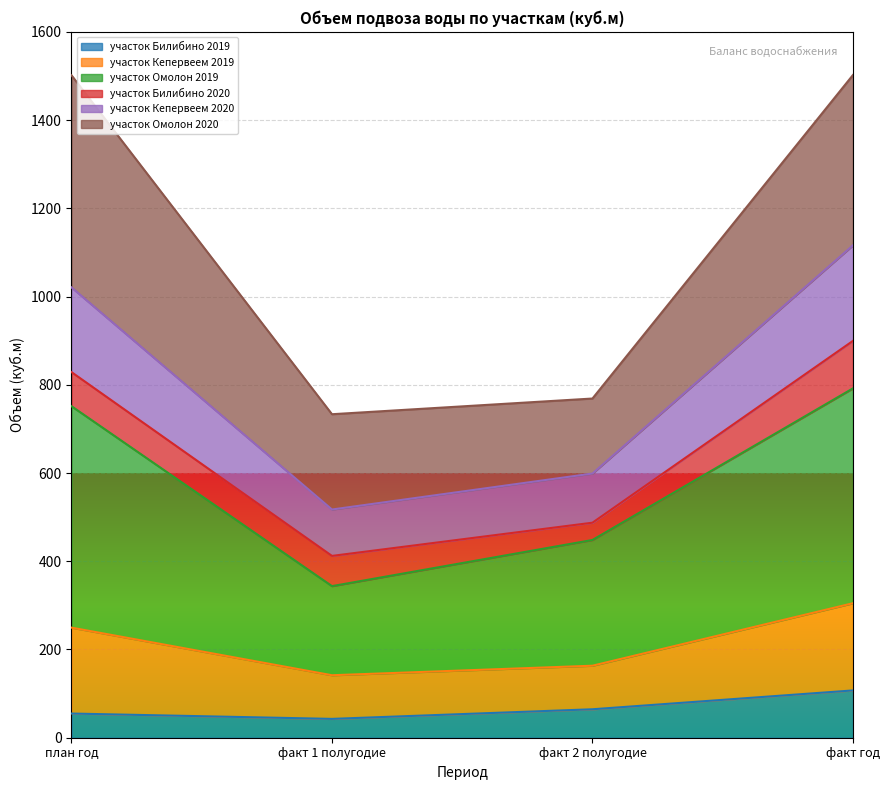

What are all the series names shown in the legend?

участок Билибино 2019, участок Кепервеем 2019, участок Омолон 2019, участок Билибино 2020, участок Кепервеем 2020, участок Омолон 2020